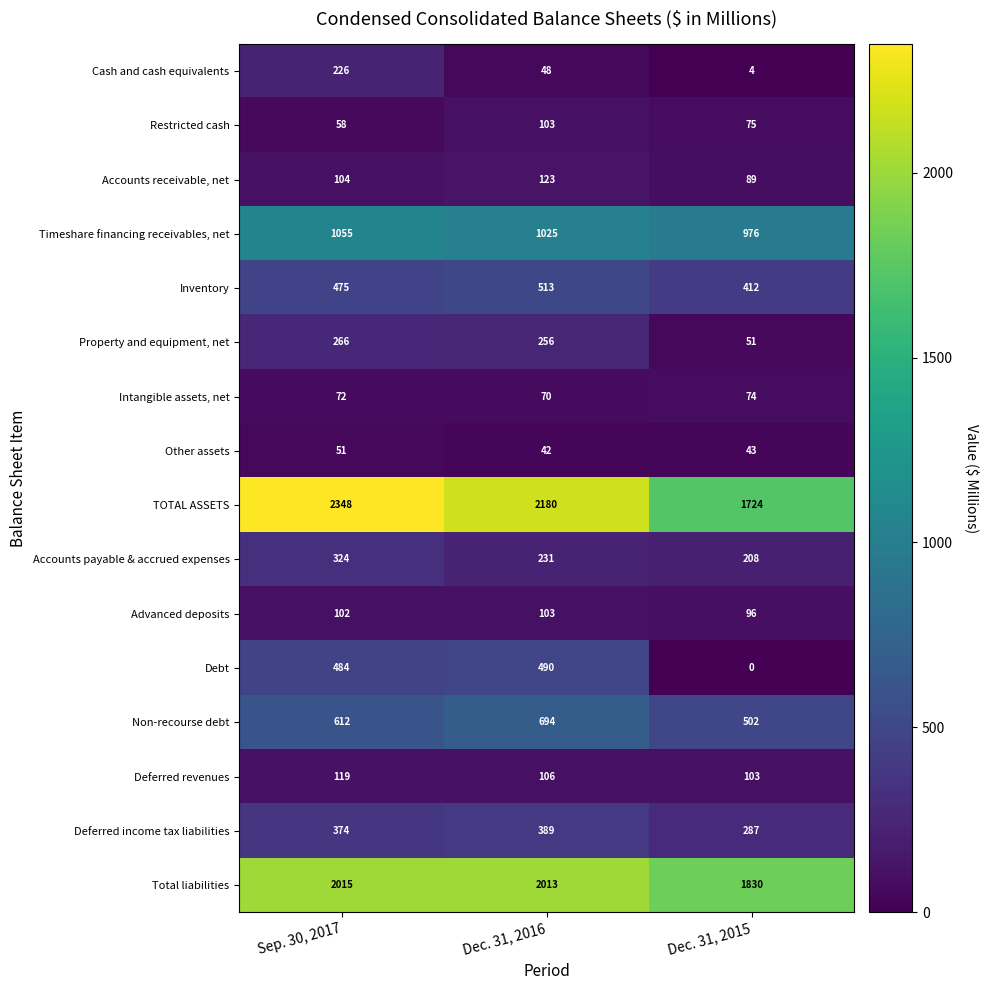

Is it true that Other assets equals 72 at Dec. 31, 2015?

False